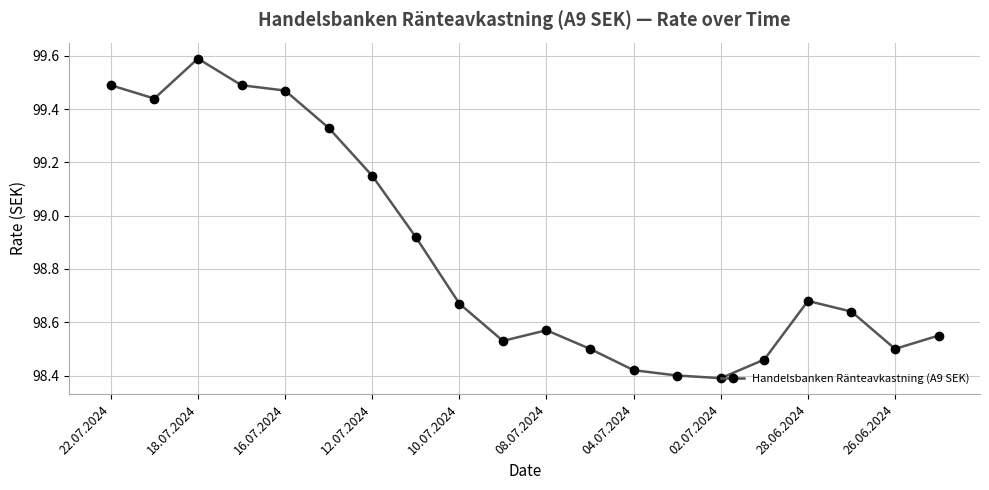

What is the sum of all values?

1977.2